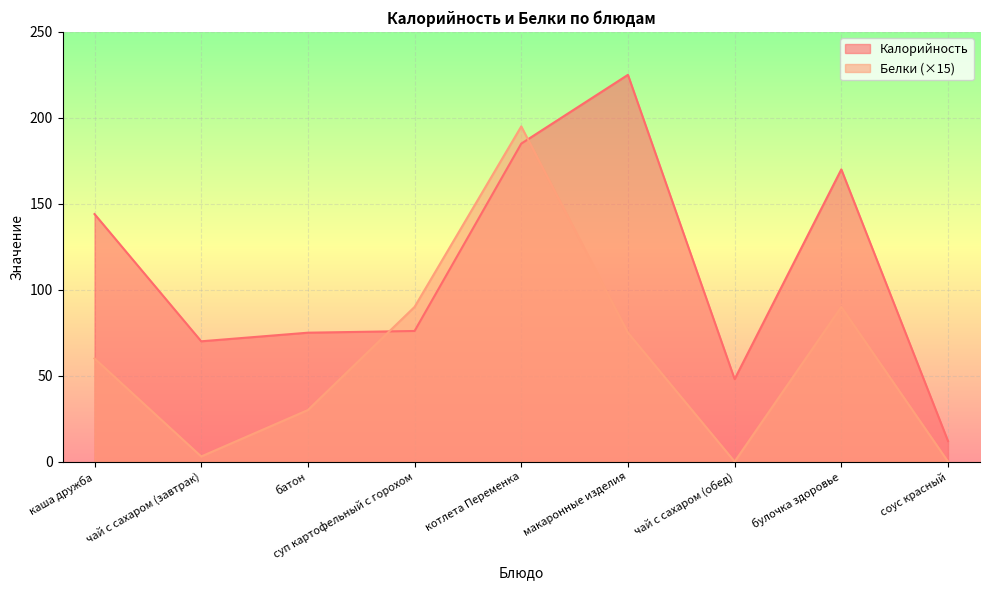

What position from the left is чай с сахаром (завтрак)?

2